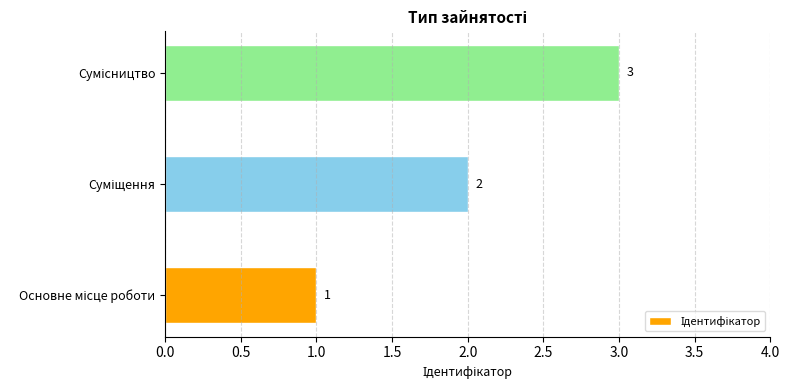

Does the chart contain any negative values?

No